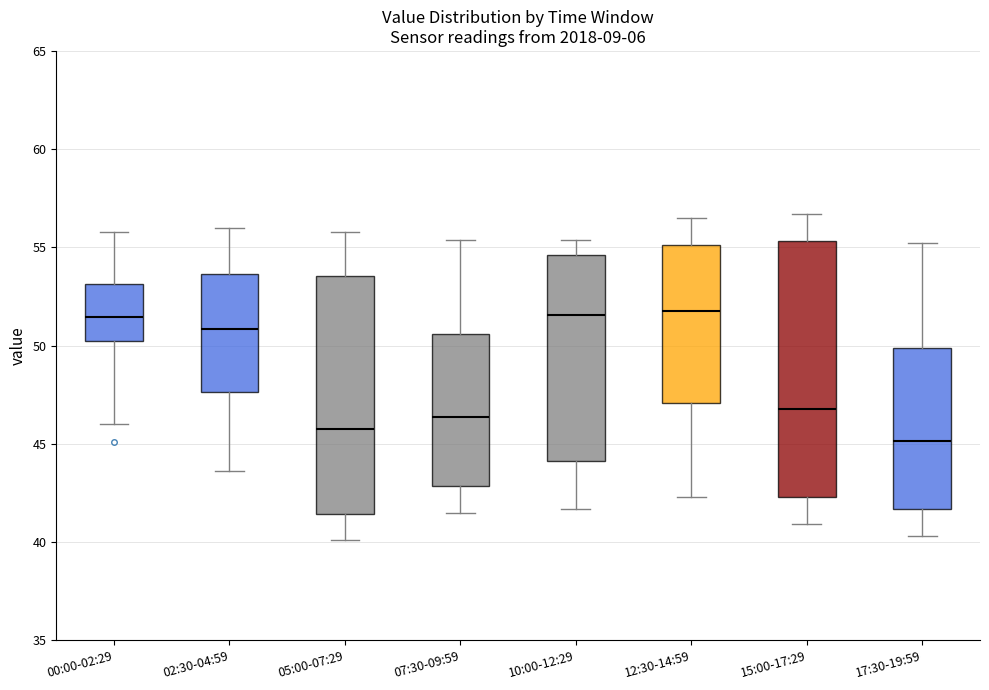

Reading left to right, read every box against the y-axis: the position of its median line, the range the box covers, and the ends of its whiskers. The values are not printed on the chart, so give them approximately, as read against the axis.

00:00-02:29: median 51.5, box 50.0 to 53.0, whiskers 46.0 to 56.0
02:30-04:59: median 51.0, box 47.5 to 53.5, whiskers 43.5 to 56.0
05:00-07:29: median 46.0, box 41.5 to 53.5, whiskers 40.0 to 56.0
07:30-09:59: median 46.5, box 43.0 to 50.5, whiskers 41.5 to 55.5
10:00-12:29: median 51.5, box 44.0 to 54.5, whiskers 41.5 to 55.5
12:30-14:59: median 52.0, box 47.0 to 55.0, whiskers 42.5 to 56.5
15:00-17:29: median 47.0, box 42.5 to 55.5, whiskers 41.0 to 56.5
17:30-19:59: median 45.0, box 41.5 to 50.0, whiskers 40.5 to 55.0